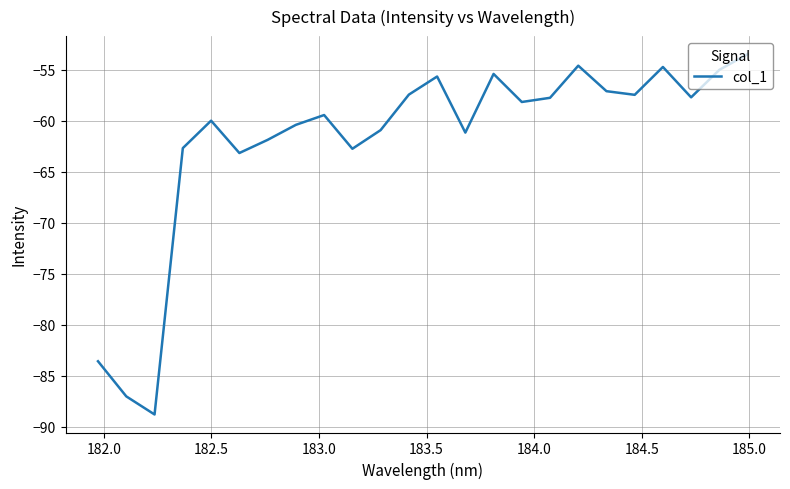

What is the greatest value displayed?

-53.4